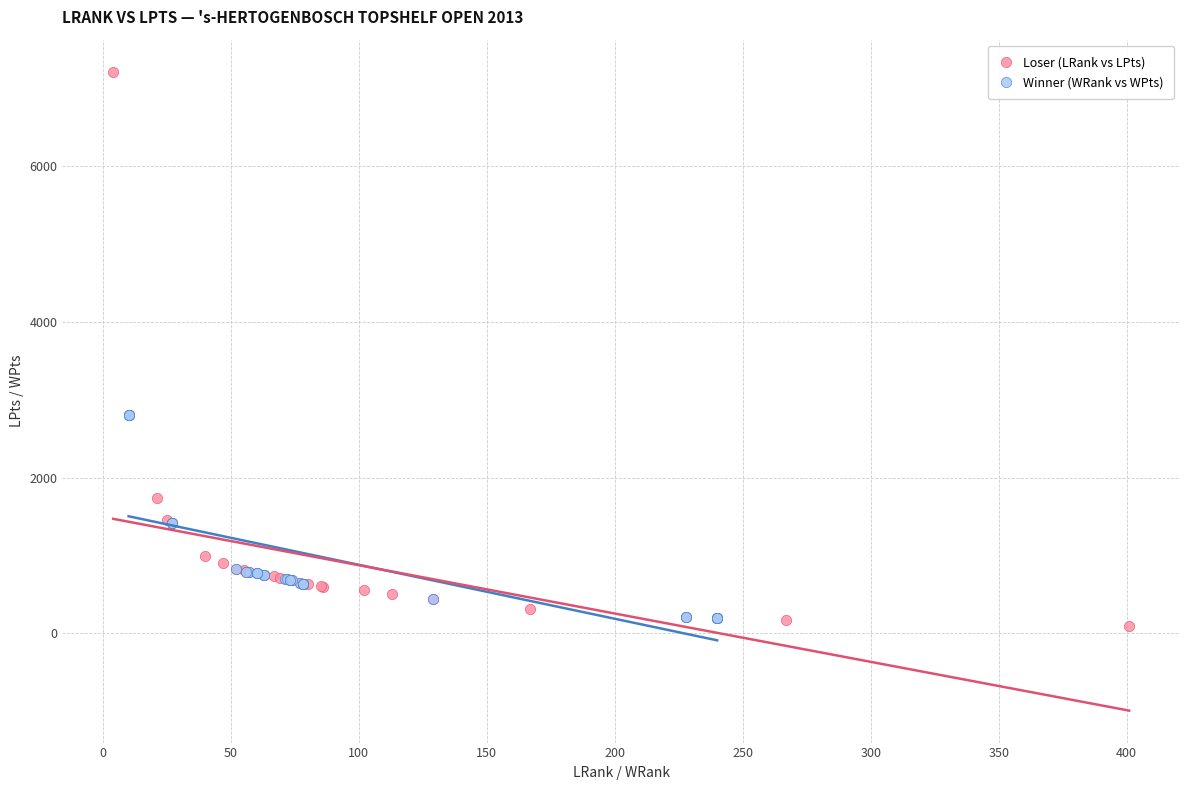

Which series contains the lowest Y value?

Loser (LRank vs LPts)